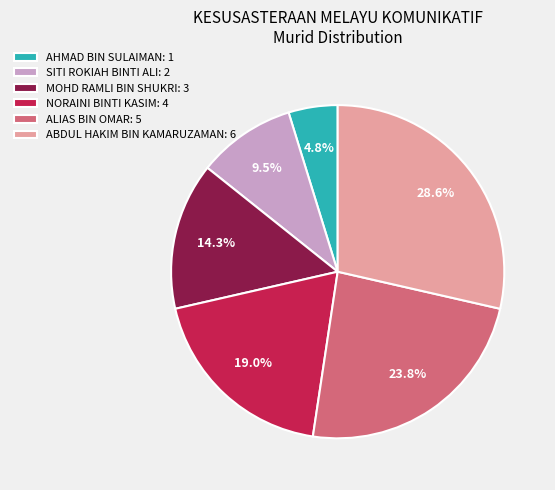

True or false: ABDUL HAKIM BIN KAMARUZAMAN accounts for 29% of the total.

True